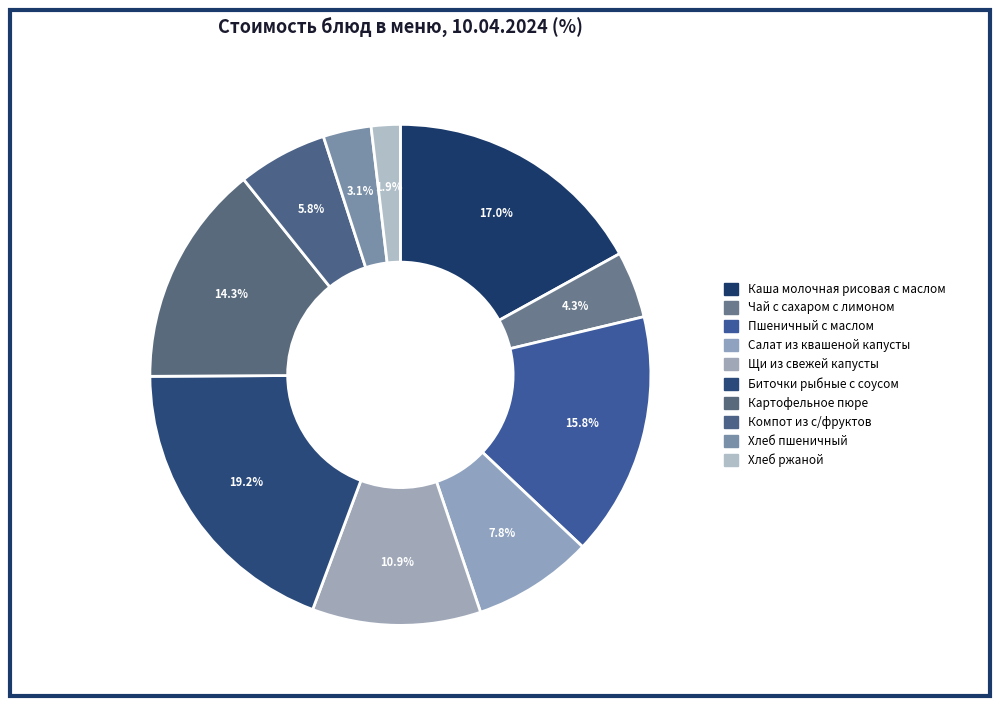

To the nearest percent, what is the average slice percentage?

10%